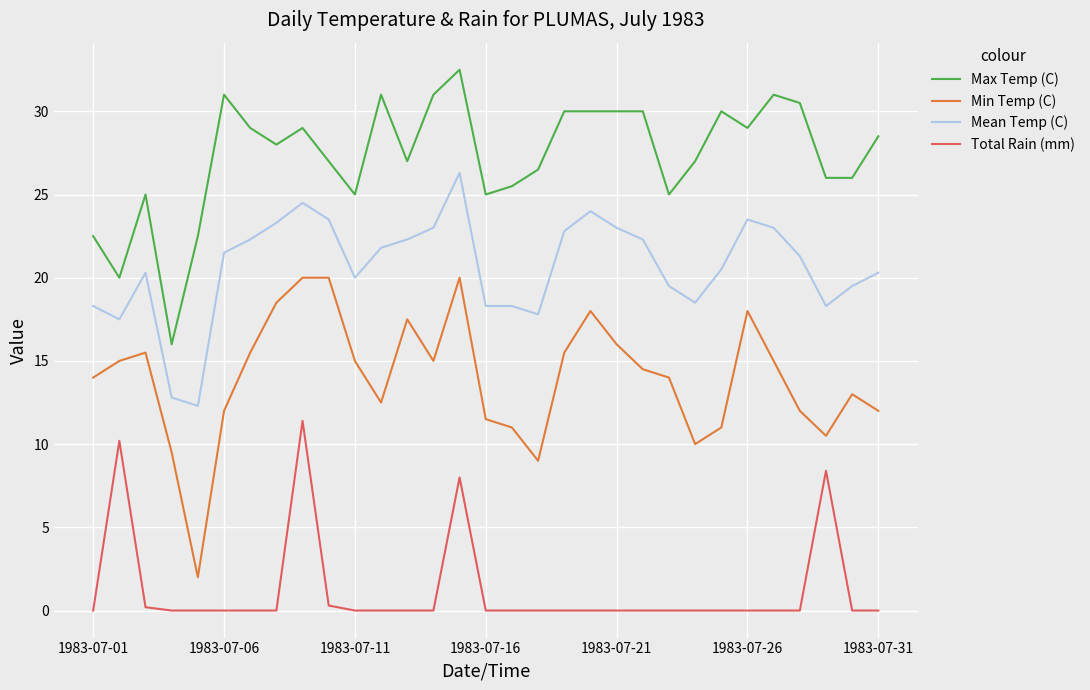

Which series has the largest range (max minus min)?

Min Temp (C)